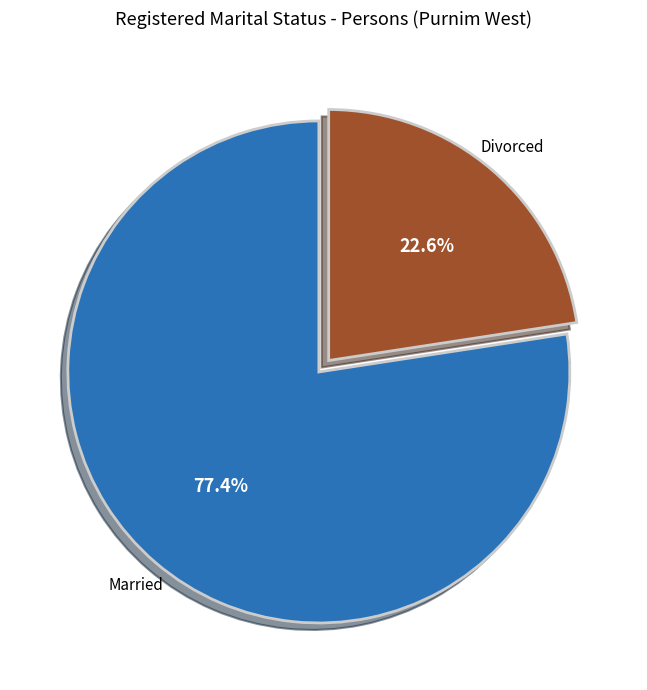

Is there a majority slice in this chart?

Yes